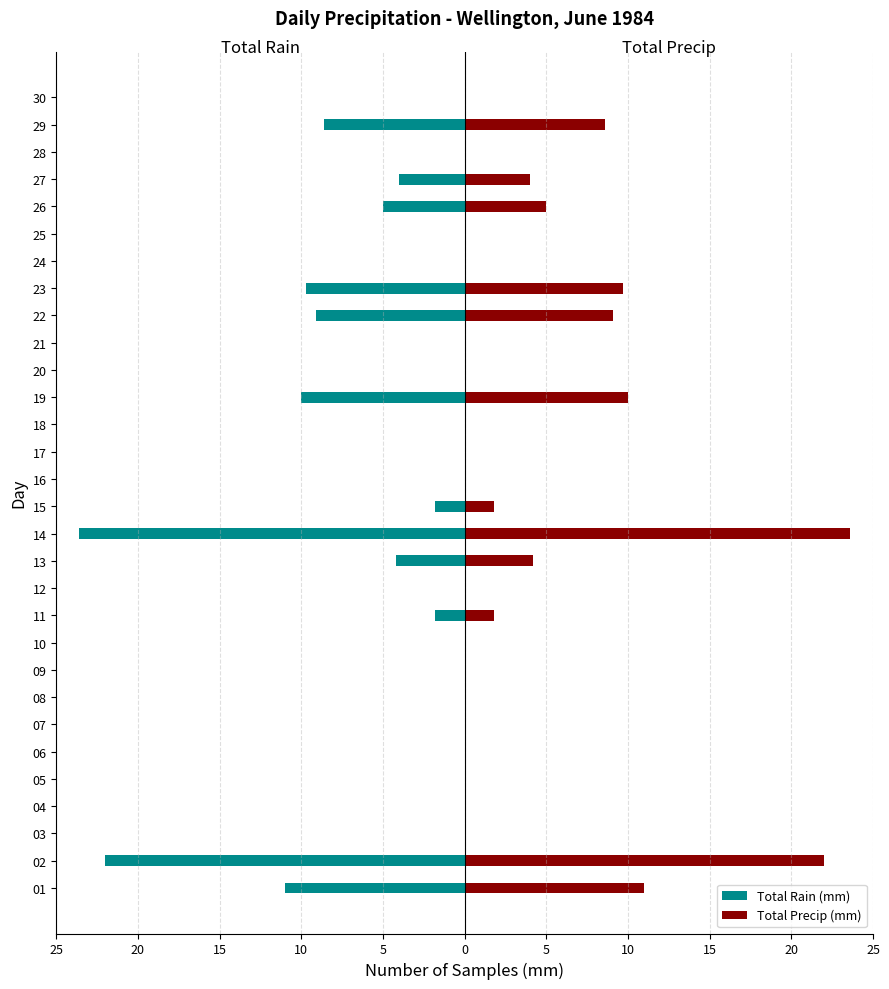

List the series in order of their overall mean, lowest first.

Total Rain (mm), Total Precip (mm)